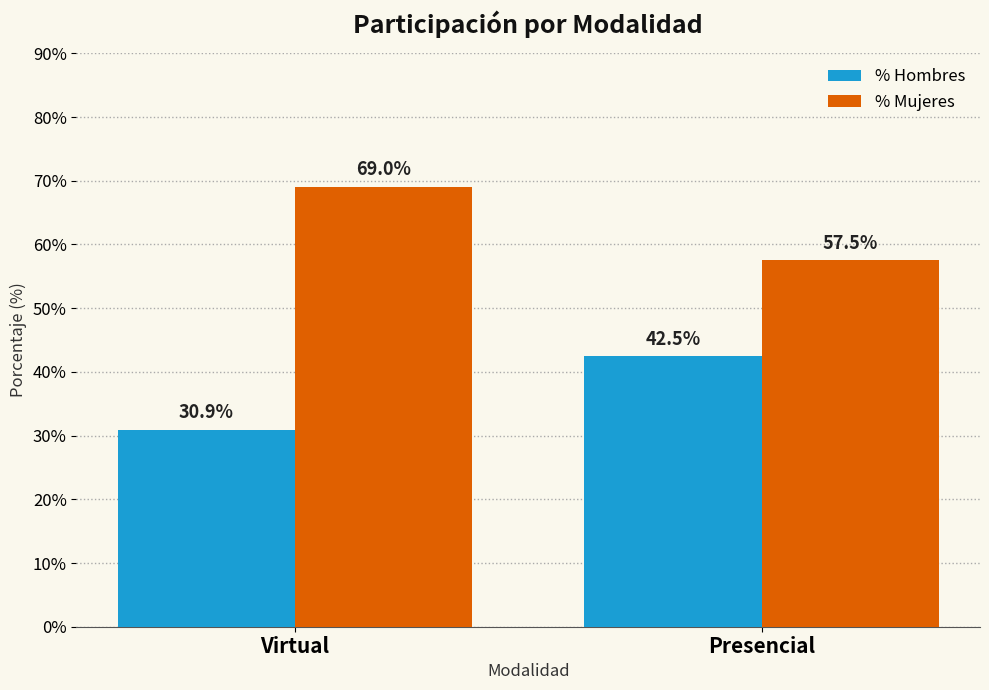

List the labels in order of % Hombres value, smallest first.

Virtual, Presencial